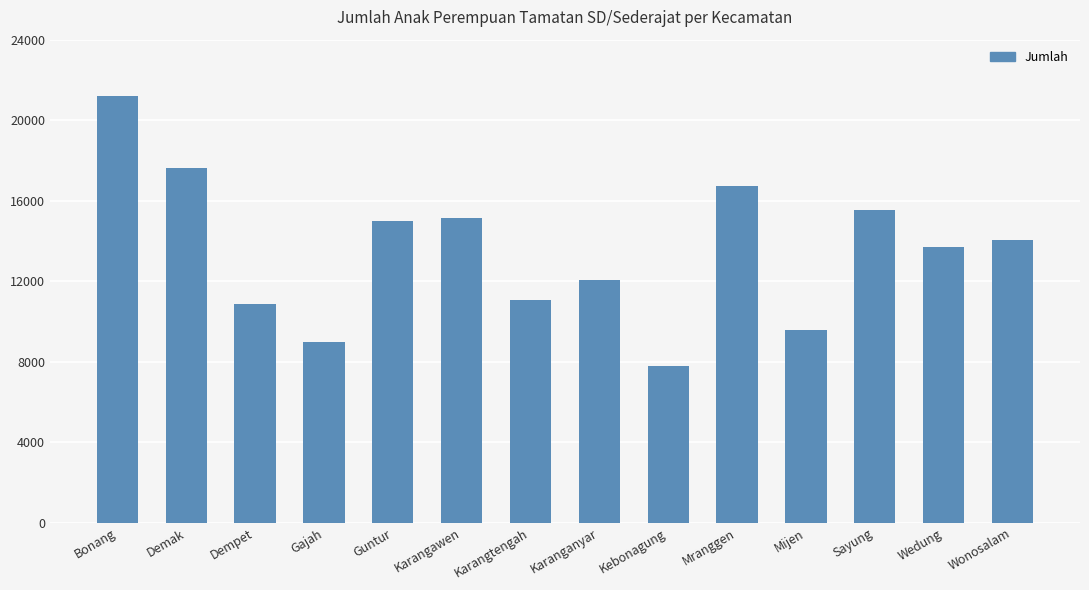

How many data points are less than 14023?

7